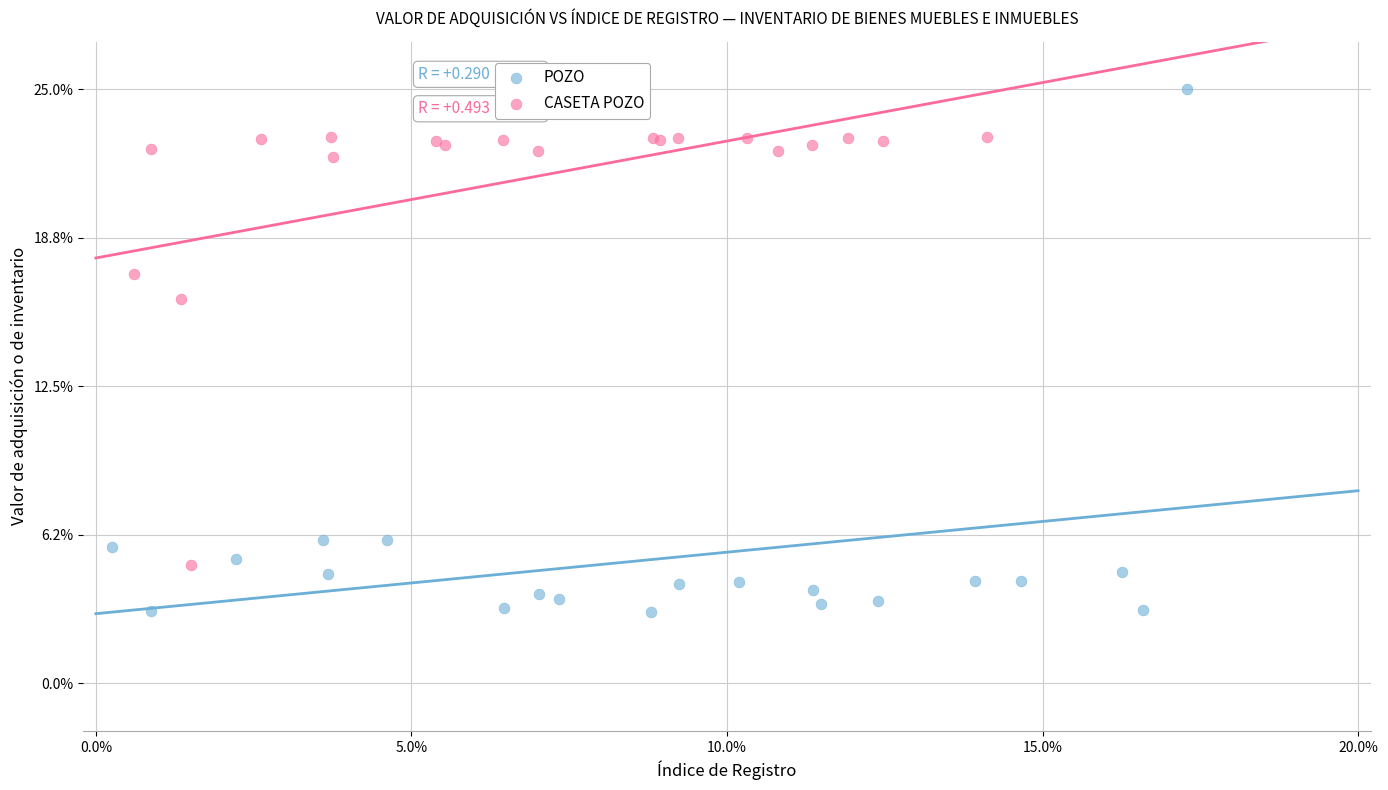

Which series has the widest spread of Y values?

POZO